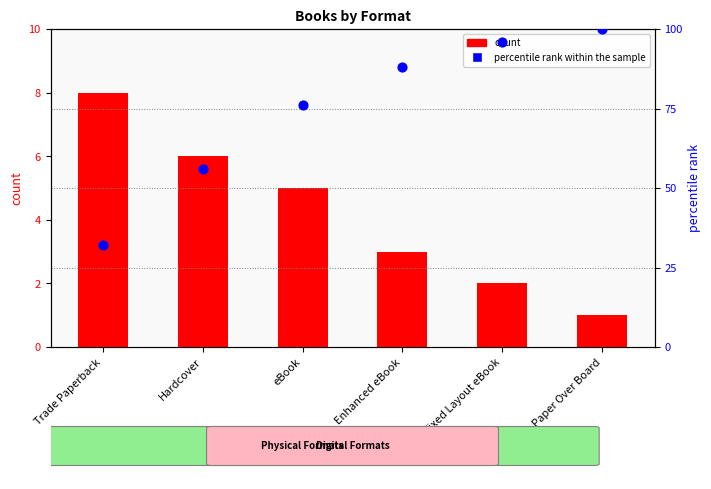

What is the total value across all series at eBook?

81.0